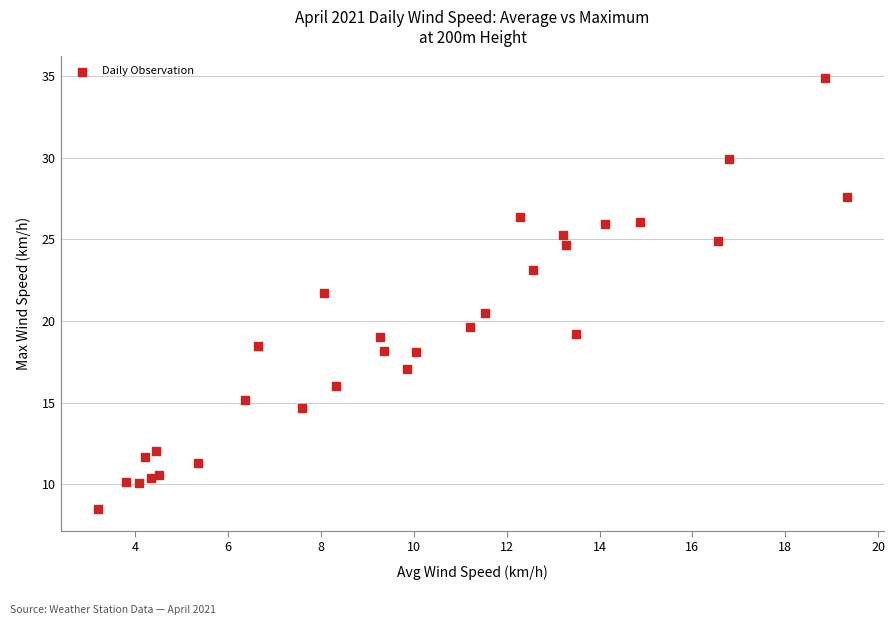

What is the range of Y values (max minus min)?

26.4